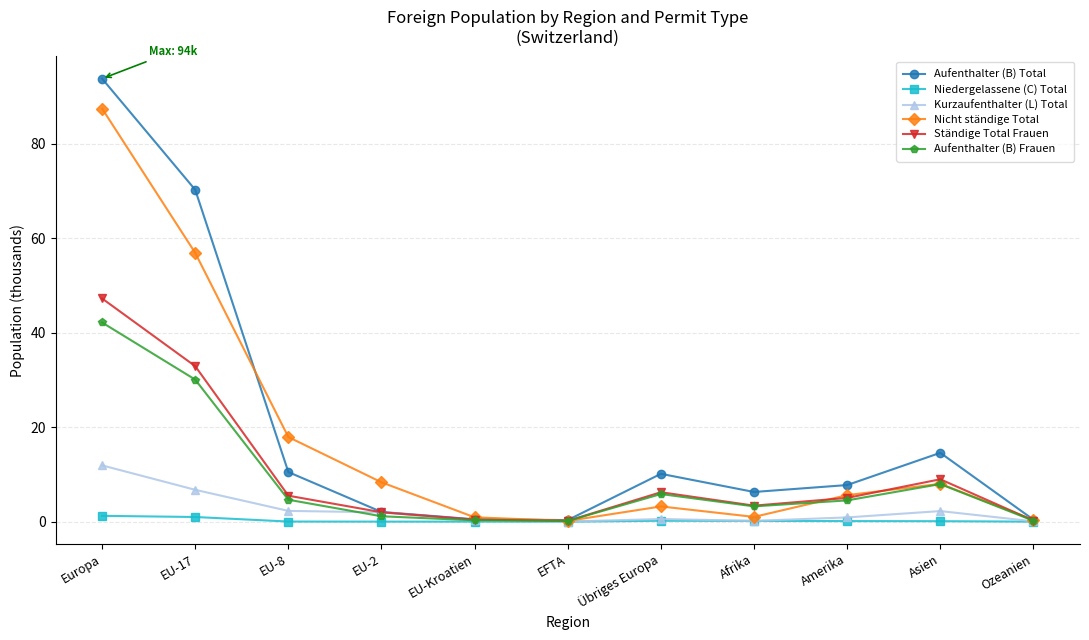

True or false: Ständige Total Frauen has a value of 19.5 at Europa.

False